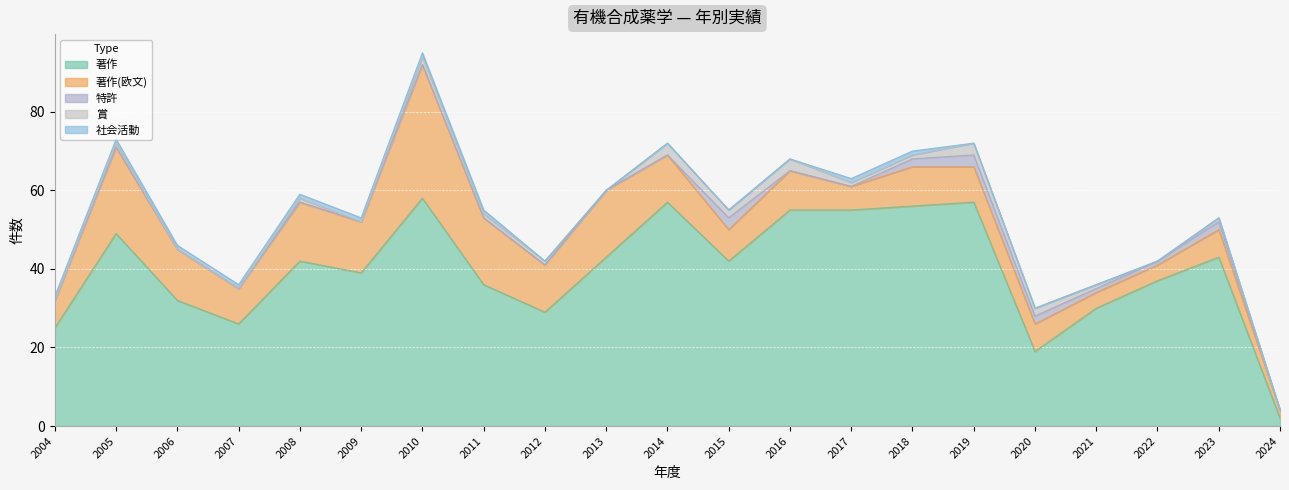

True or false: 特許 has more than 2 points higher than both neighbors.

True